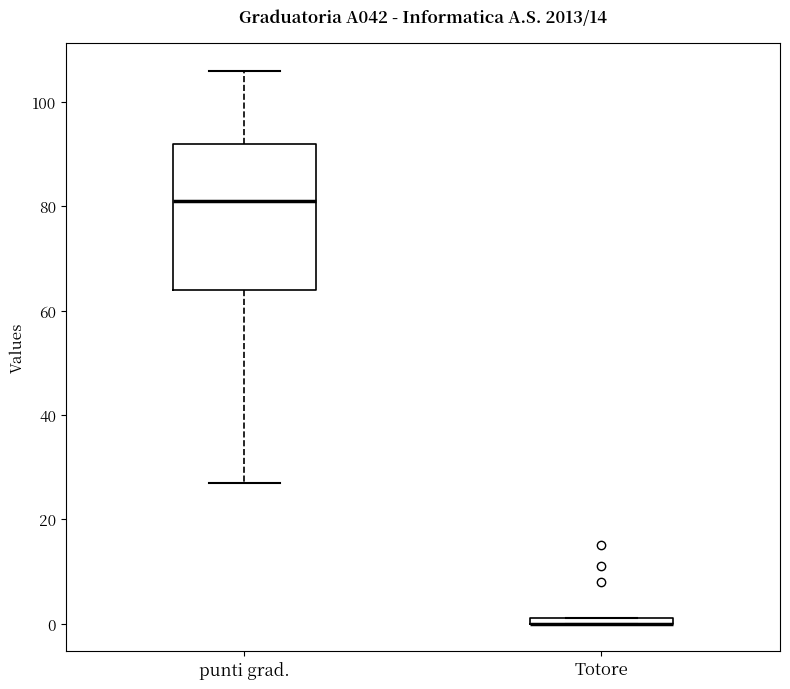

Which box is the tallest, from its lower edge to its upper edge?

punti grad.